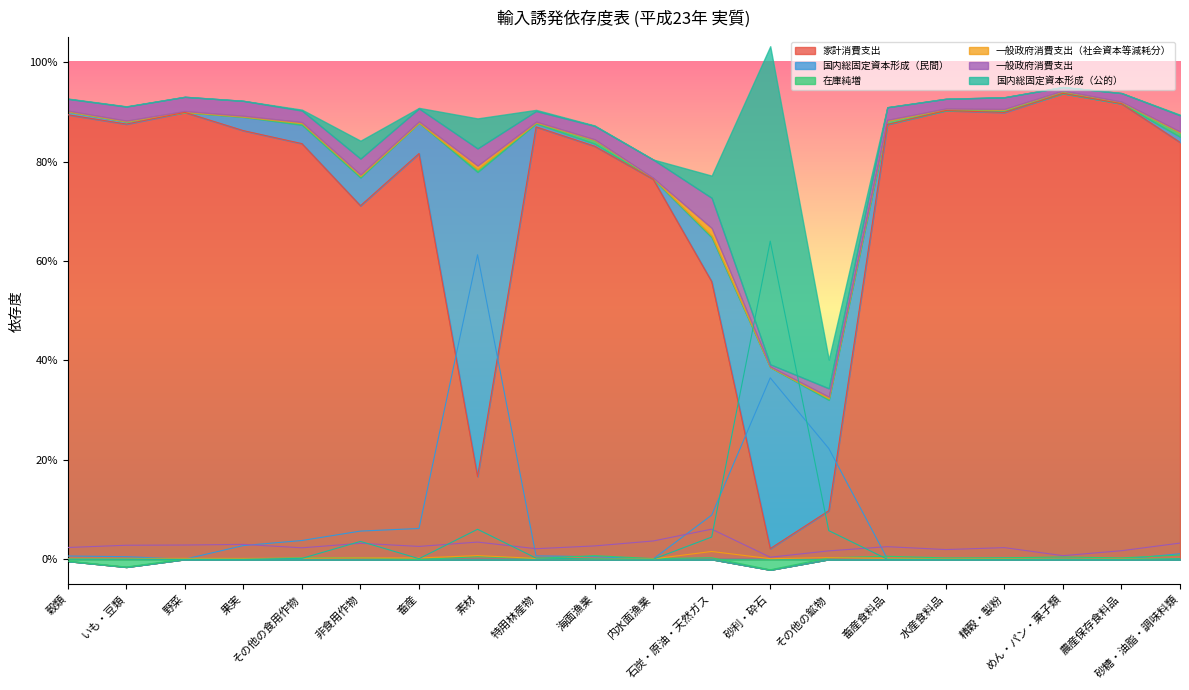

How many intersections are there between 一般政府消費支出（社会資本等減耗分） and 国内総固定資本形成（民間）?

8